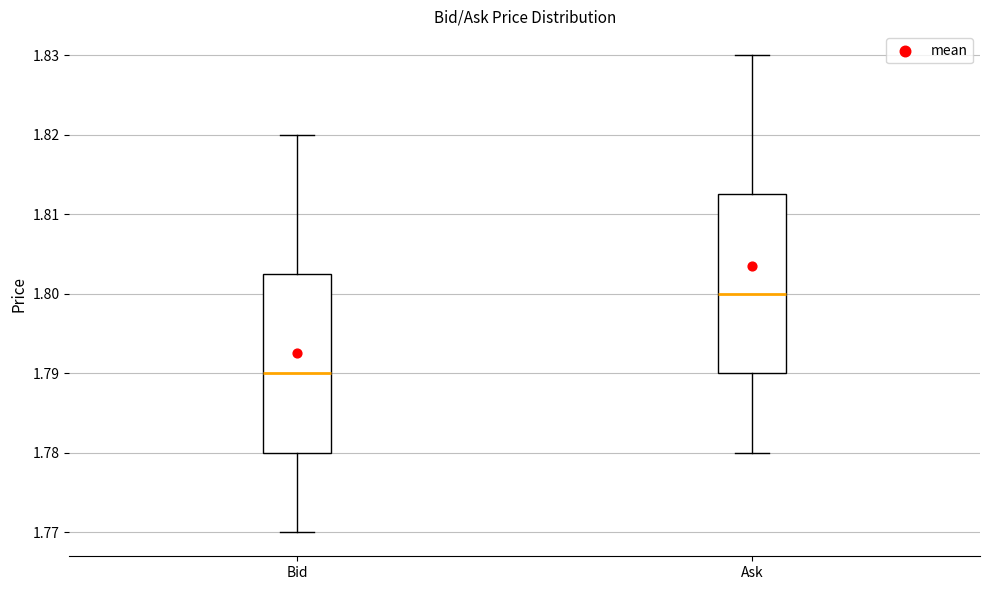

Which box's median line is the highest?

Ask